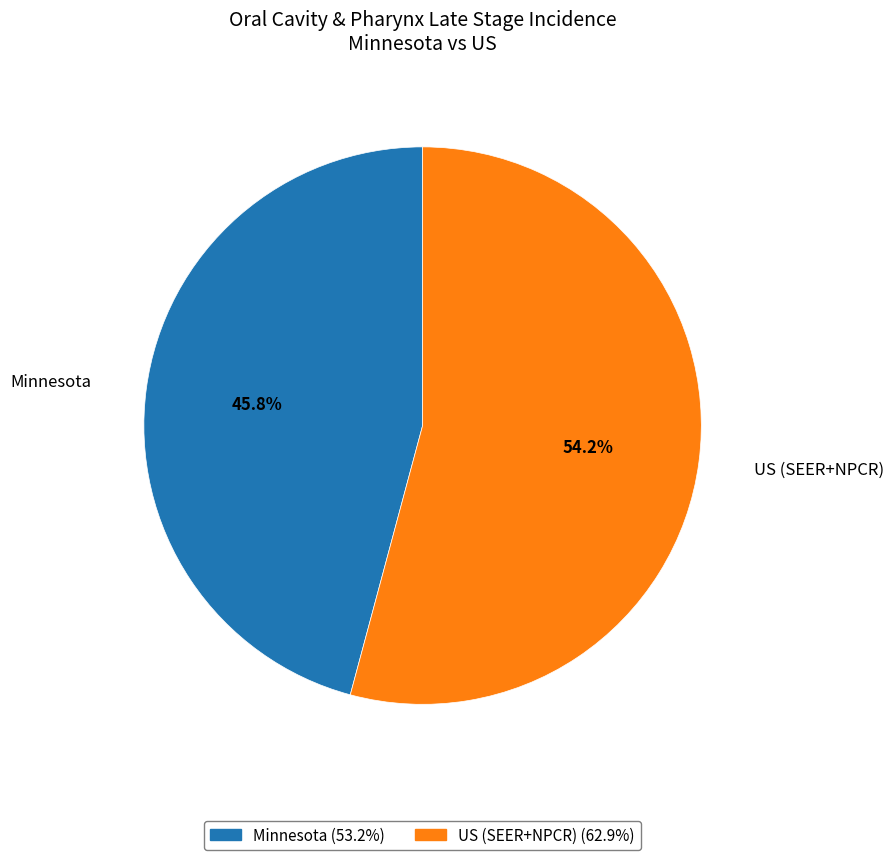

Rank the categories by value from highest to lowest.

US (SEER+NPCR), Minnesota